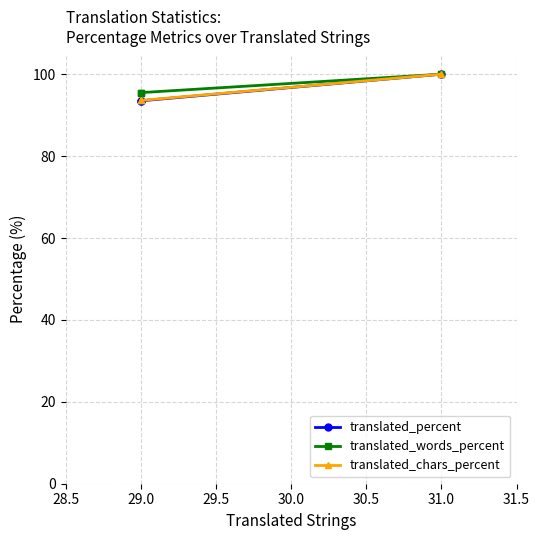

What is the difference between the maximum and minimum values in the translated_percent series?

6.5